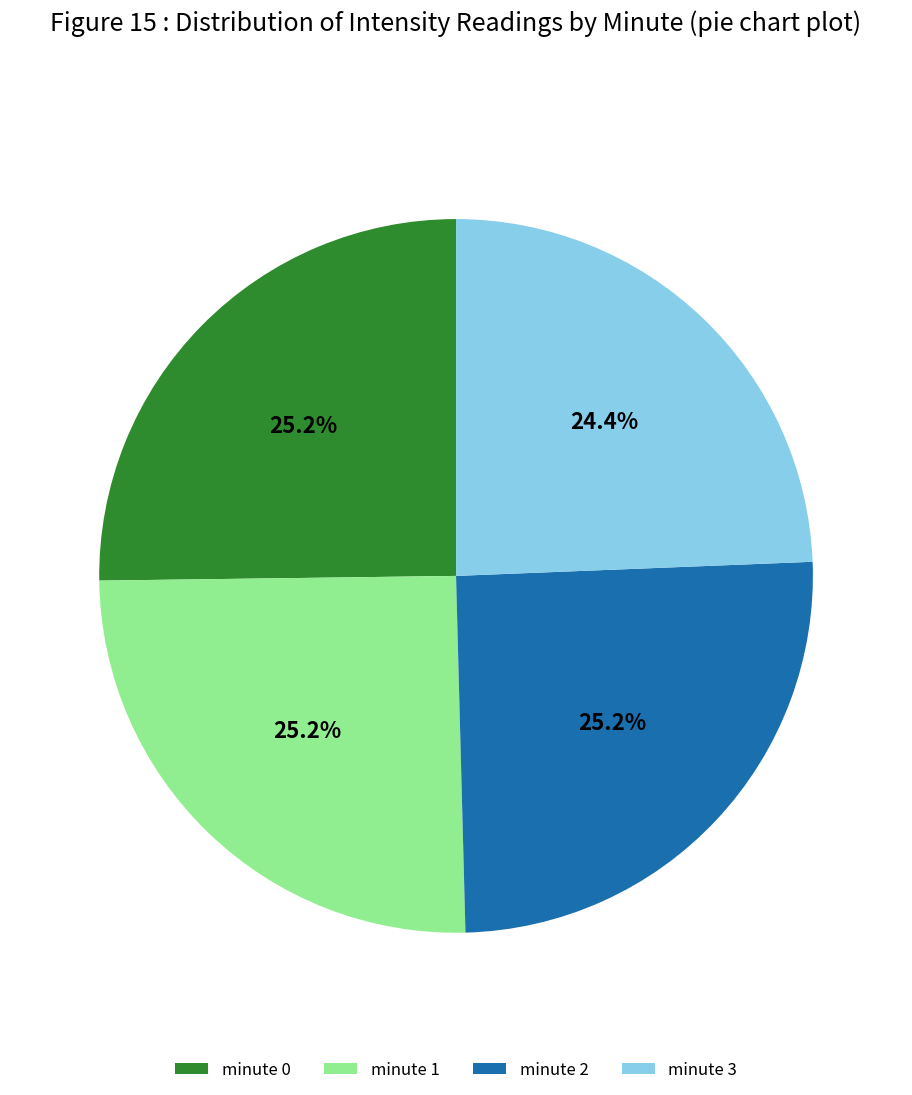

What percentage is the minute 3 slice, to the nearest percent?

24%